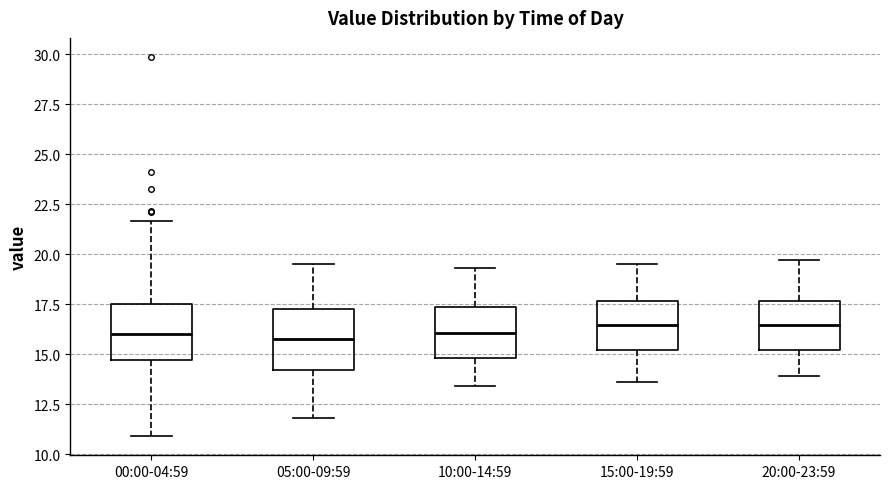

Reading left to right, transcribe this box plot: for each box, give where its median line is, the range the box spans, and where its two whiskers end, as read against the y-axis. The values are not printed on the chart, so give them approximately, as read against the axis.

00:00-04:59: median 16.0, box 14.5 to 17.5, whiskers 11.0 to 21.5
05:00-09:59: median 16.0, box 14.0 to 17.5, whiskers 12.0 to 19.5
10:00-14:59: median 16.0, box 15.0 to 17.5, whiskers 13.5 to 19.5
15:00-19:59: median 16.5, box 15.0 to 17.5, whiskers 13.5 to 19.5
20:00-23:59: median 16.5, box 15.0 to 17.5, whiskers 14.0 to 19.5